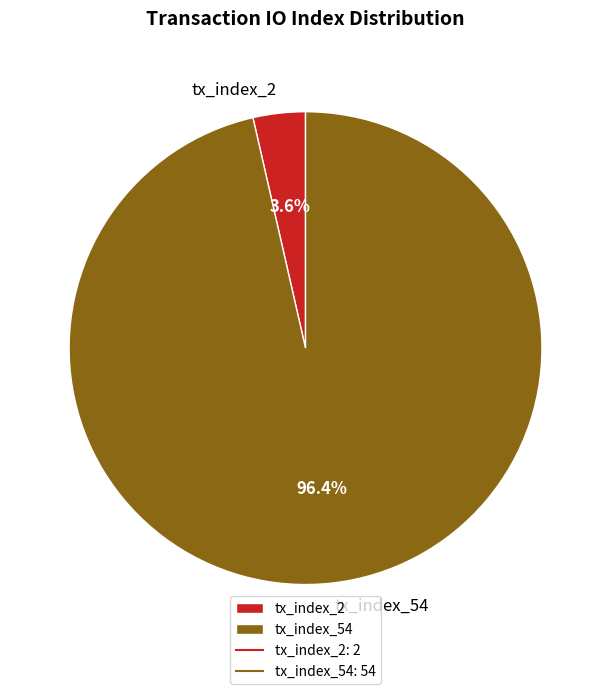

Between tx_index_54 and tx_index_2, which is larger?

tx_index_54